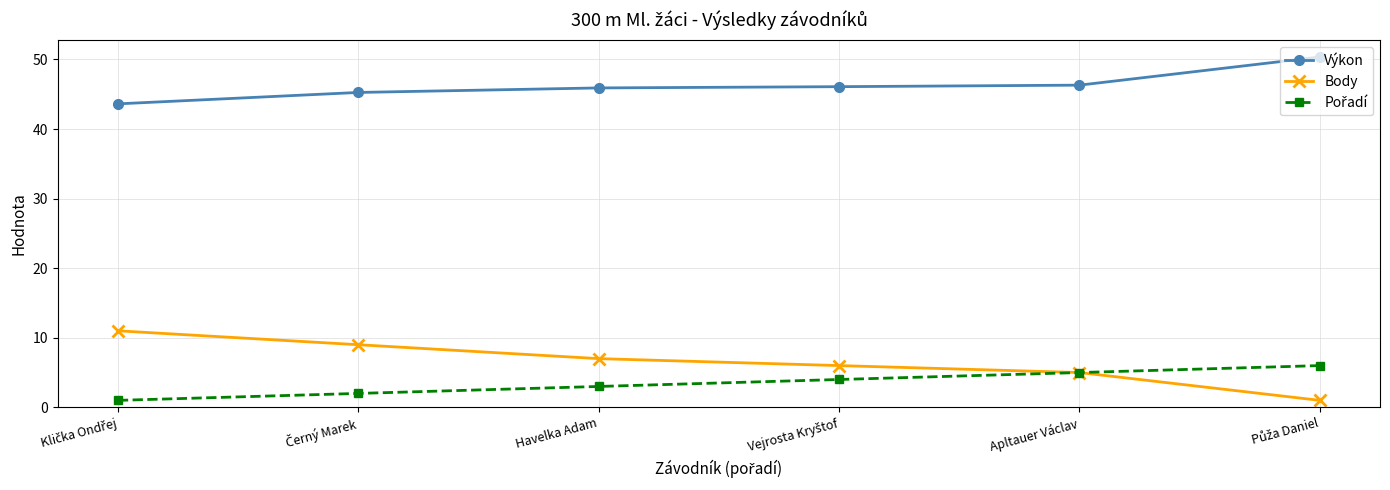

Is it true that Výkon equals 74.5 at Apltauer Václav?

False